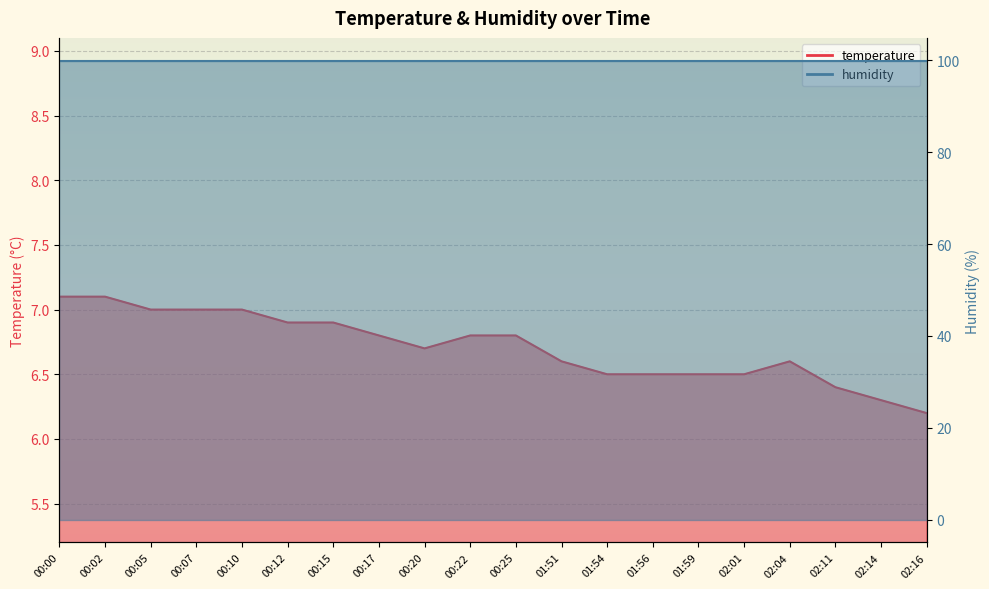

Rank the categories by value from highest to lowest.

00:00, 00:02, 00:05, 00:07, 00:10, 00:12, 00:15, 00:17, 00:22, 00:25, 00:20, 01:51, 02:04, 01:54, 01:56, 01:59, 02:01, 02:11, 02:14, 02:16